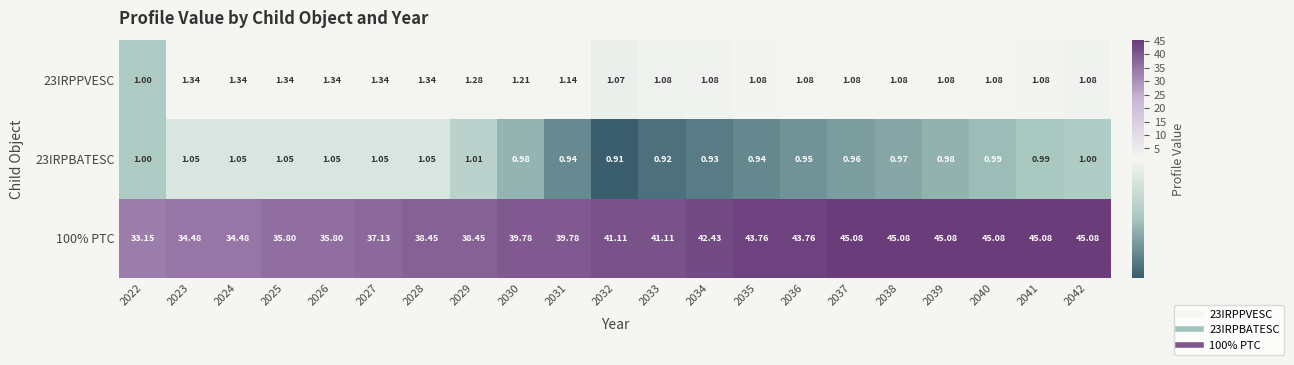

Is the value of 23IRPPVESC at 2037 greater than the value of 100% PTC at 2033?

No